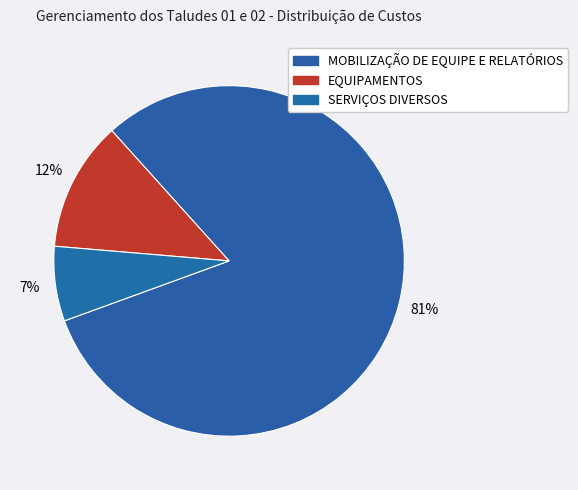

To the nearest percent, what is the difference between the largest and smallest slice percentages?

74%